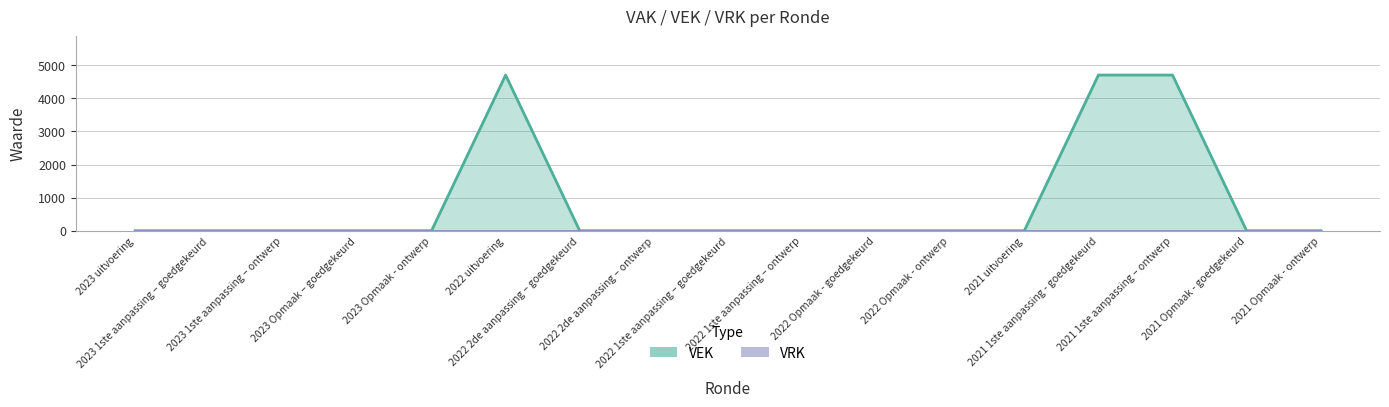

Reading right to left, list all the values displayed in this chart.

0	0	4704	4704	0	0	0	0	0	0	0	4704	0	0	0	0	0